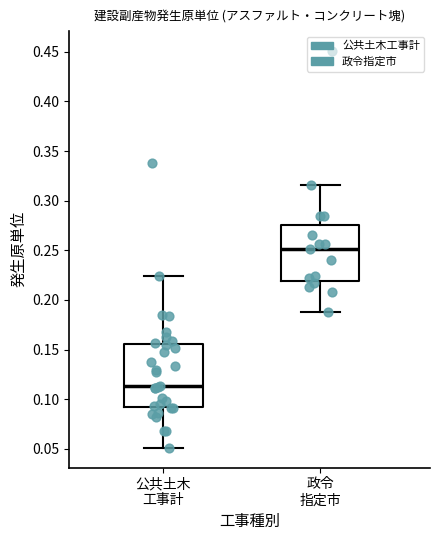

Reading left to right, read every box against the y-axis: the position of its median line, the range the box covers, and the ends of its whiskers. The values are not printed on the chart, so give them approximately, as read against the axis.

公共土木 工事計: median 0.115, box 0.090 to 0.155, whiskers 0.050 to 0.225
政令 指定市: median 0.250, box 0.220 to 0.275, whiskers 0.190 to 0.315